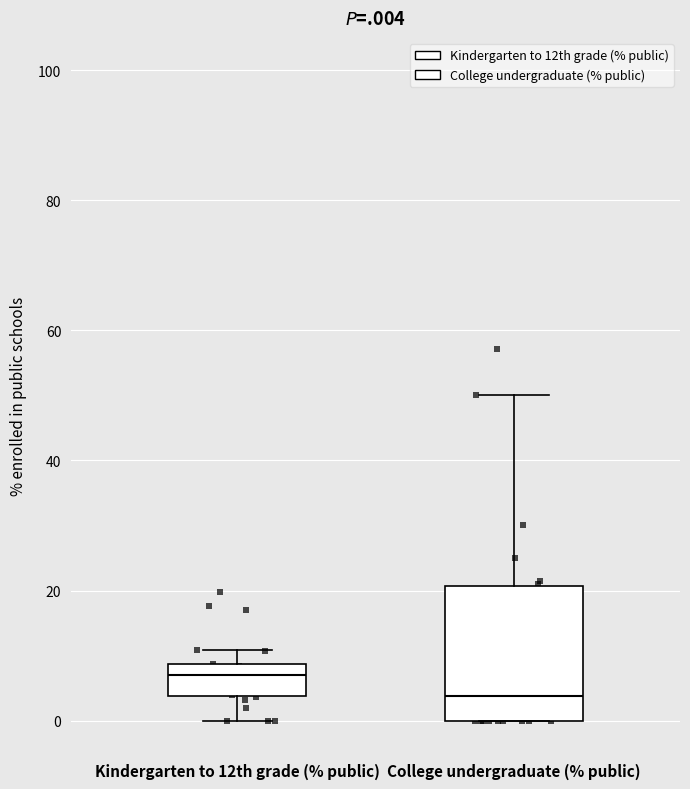

Reading left to right, transcribe this box plot: for each box, give where its median line is, the range the box spans, and where its two whiskers end, as read against the y-axis. The values are not printed on the chart, so give them approximately, as read against the axis.

Kindergarten to 12th grade (% public): median 6, box 4 to 8, whiskers 0 to 10
College undergraduate (% public): median 4, box 0 to 20, whiskers 0 to 50